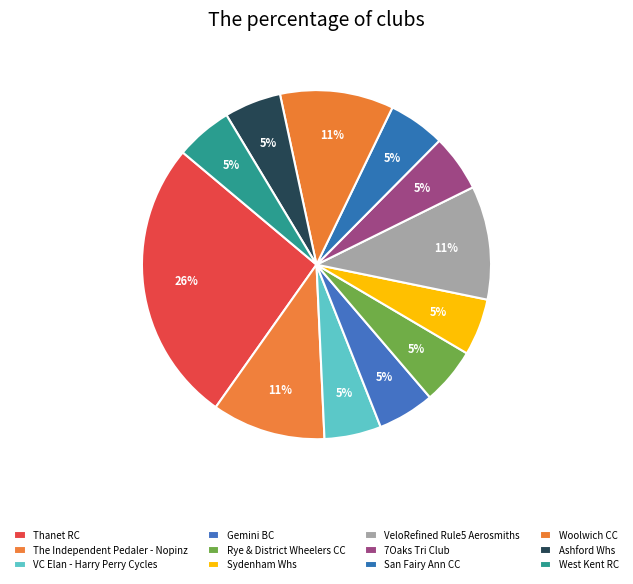

Count the number of slices in the pie.

12